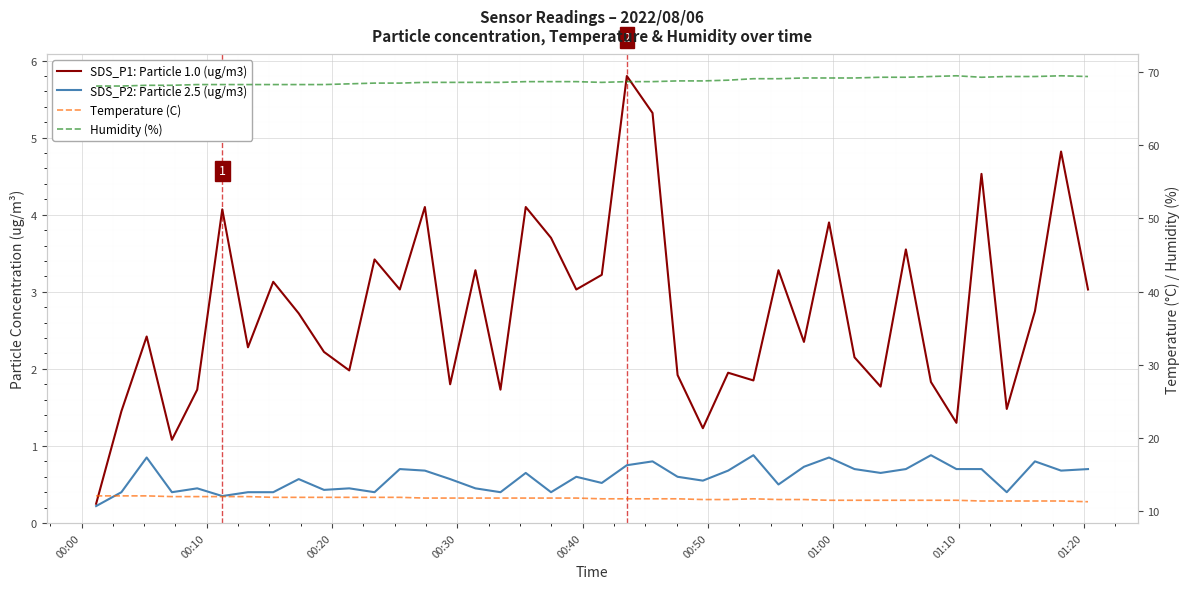

In Temperature (C), how many points are higher than both neighbors (excluding endpoints)?

1